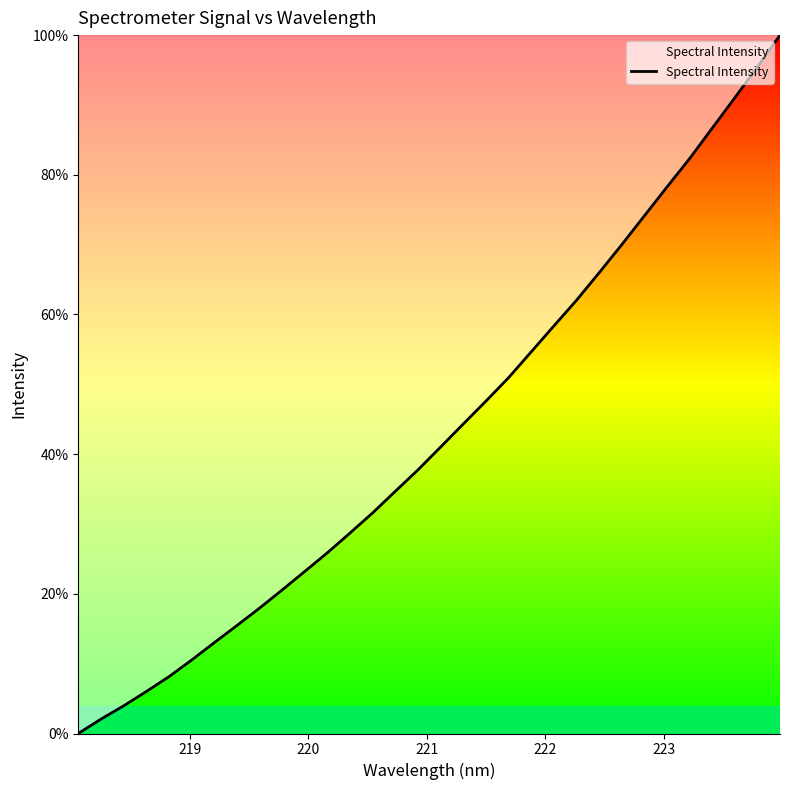

What is the maximum value shown in the chart?

100.0